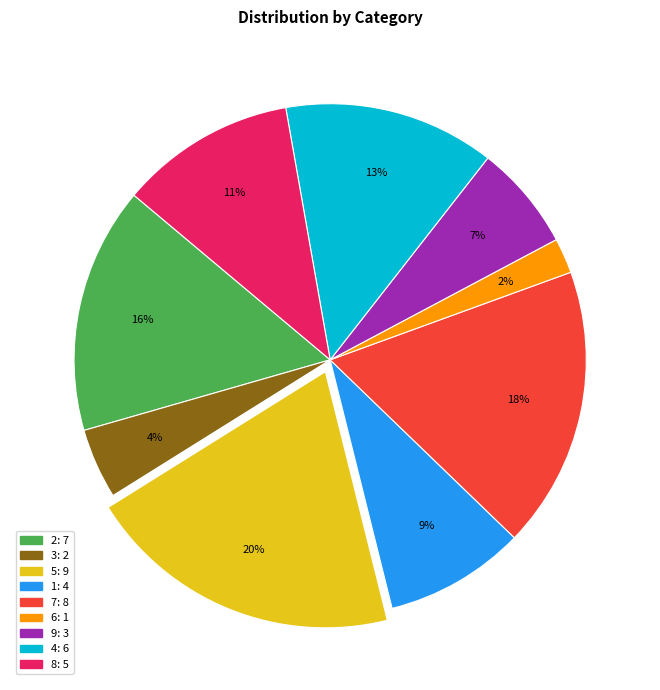

Which slice is the smallest?

6